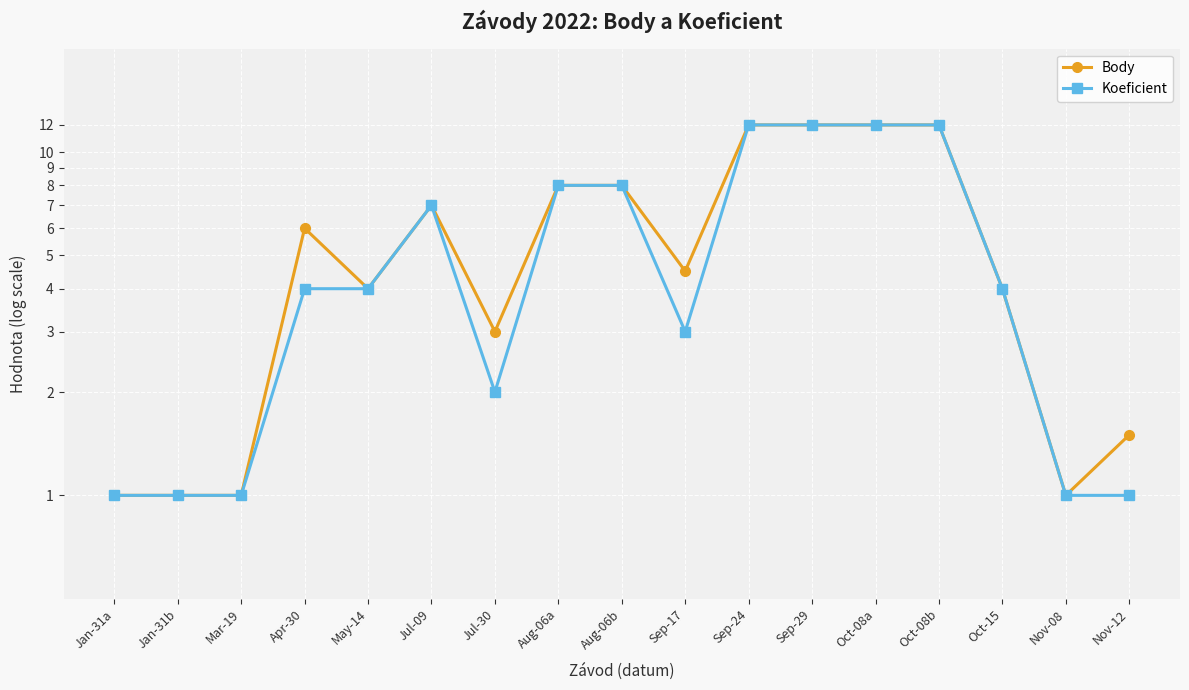

What is the difference between the maximum and minimum values in the Body series?

11.0